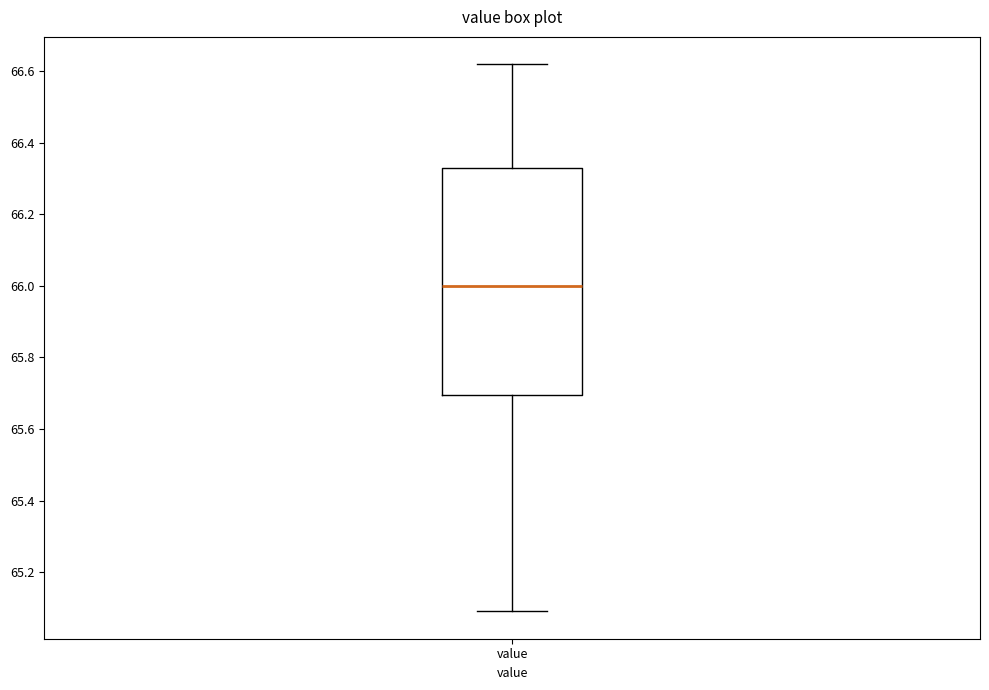

Read this box plot against the y-axis: the position of the median line, the range covered by the box, and the ends of both whiskers. The values are not printed on the chart, so give them approximately, as read against the axis.

median 66.00, box 65.70 to 66.34, whiskers 65.10 to 66.62